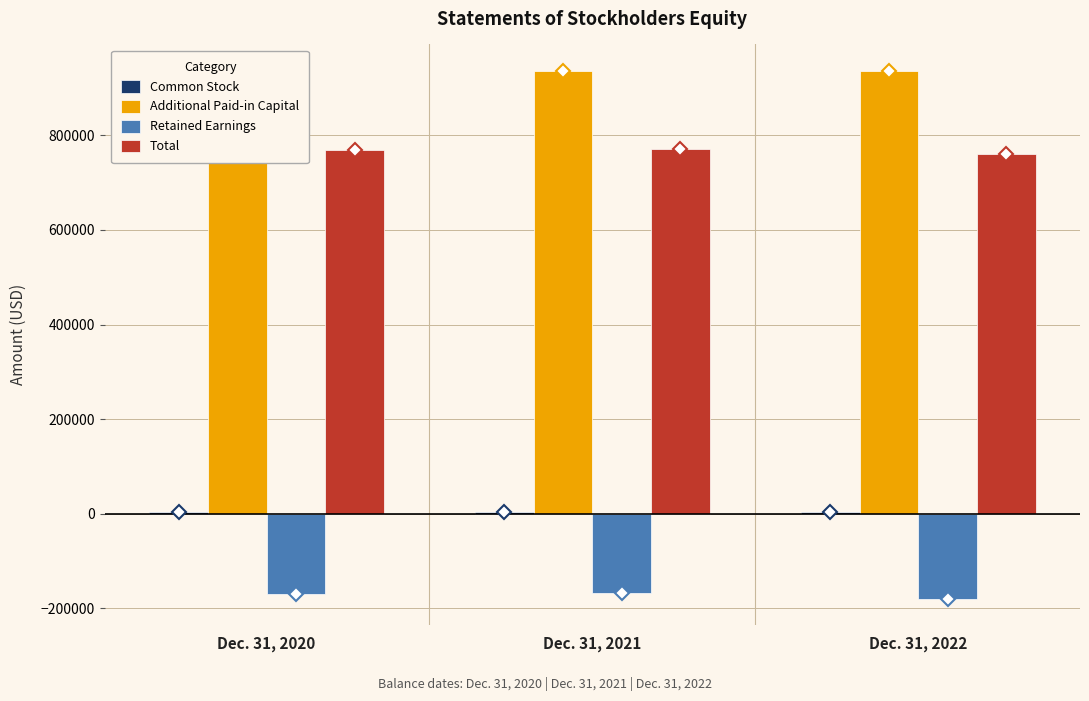

Reading left to right, list all the values displayed in this chart.

Common Stock: Dec. 31, 2020=3000	Dec. 31, 2021=3000	Dec. 31, 2022=3000
Additional Paid-in Capital: Dec. 31, 2020=936400	Dec. 31, 2021=936400	Dec. 31, 2022=936400
Retained Earnings: Dec. 31, 2020=-169641	Dec. 31, 2021=-167854	Dec. 31, 2022=-179266
Total: Dec. 31, 2020=769759	Dec. 31, 2021=771546	Dec. 31, 2022=760134